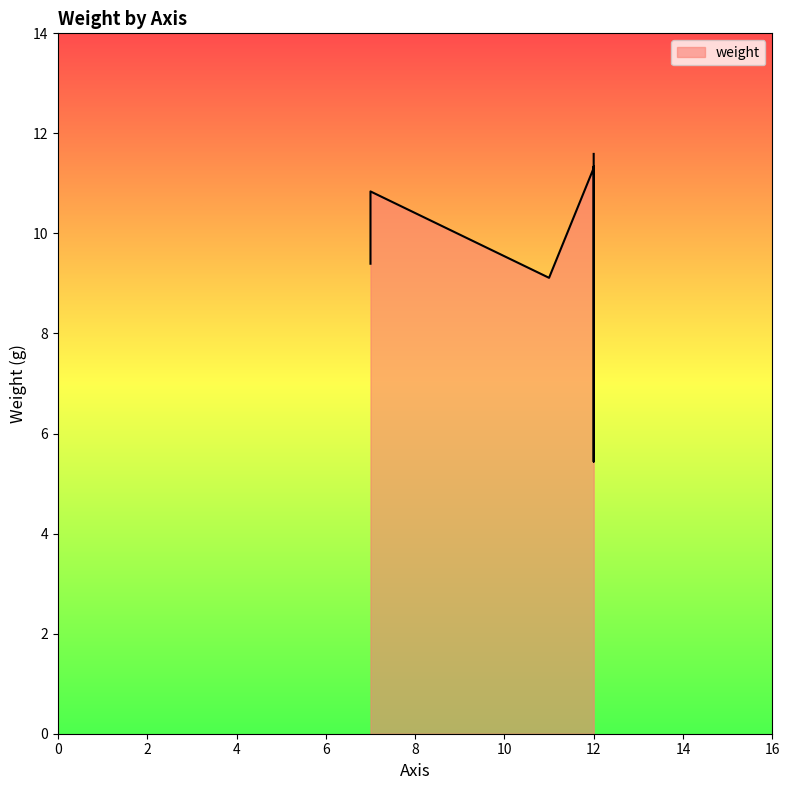

Which label corresponds to the largest value in the chart?

12